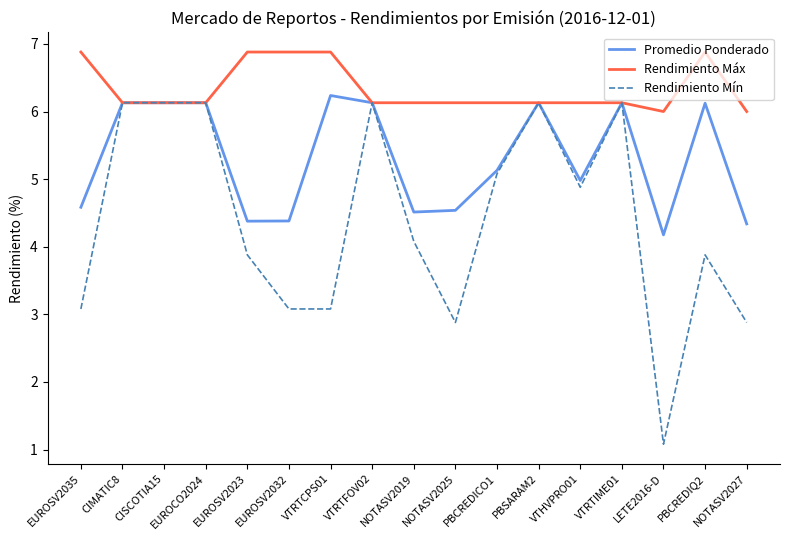

Is the value of Rendimiento Mín at VTRTFOV02 greater than the value of Rendimiento Máx at EUROSV2023?

No